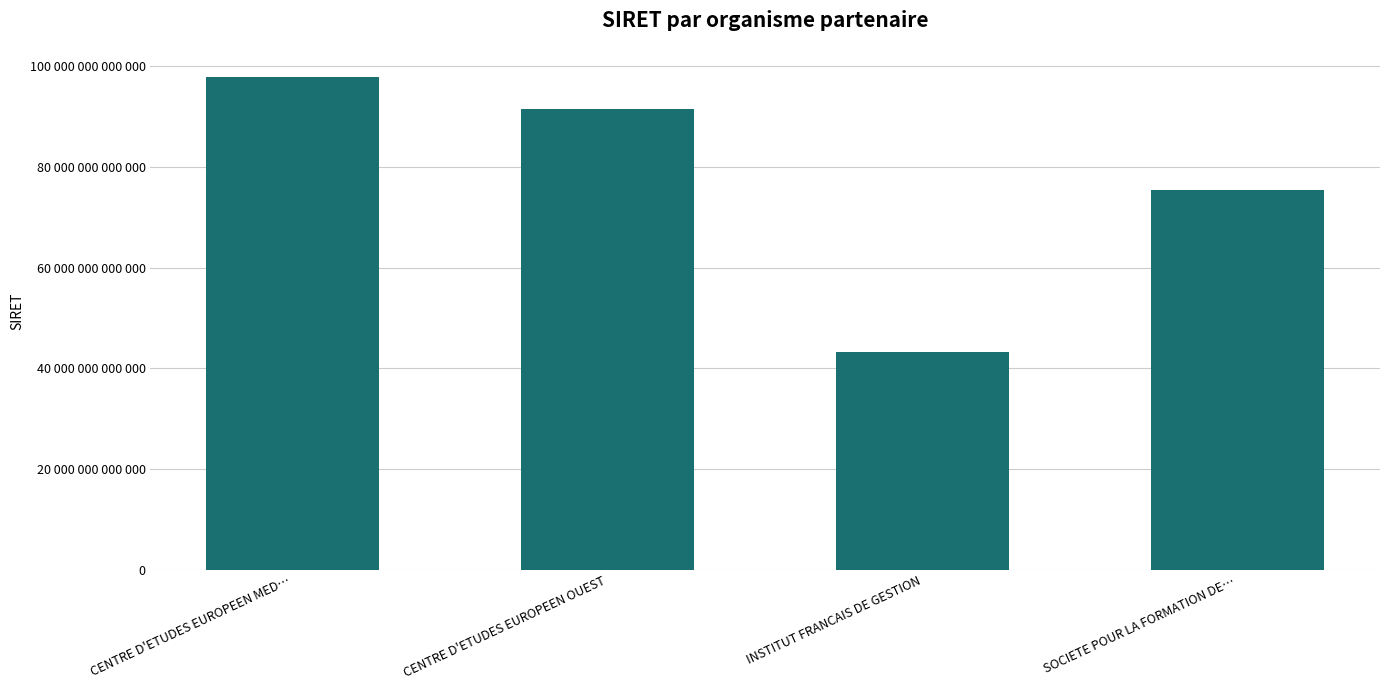

Rank the categories by value from highest to lowest.

CENTRE D'ETUDES EUROPEEN MED…, CENTRE D'ETUDES EUROPEEN OUEST, SOCIETE POUR LA FORMATION DE…, INSTITUT FRANCAIS DE GESTION